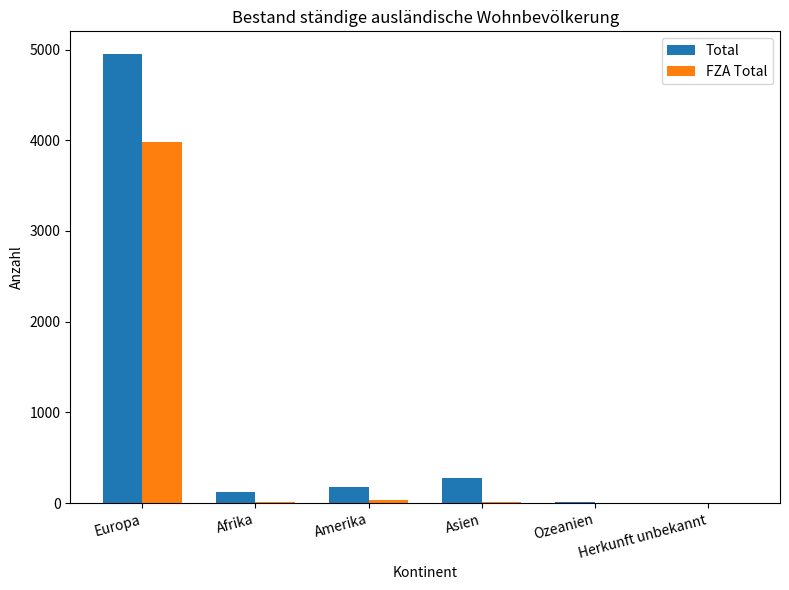

What is the sum of all Total values?

5548